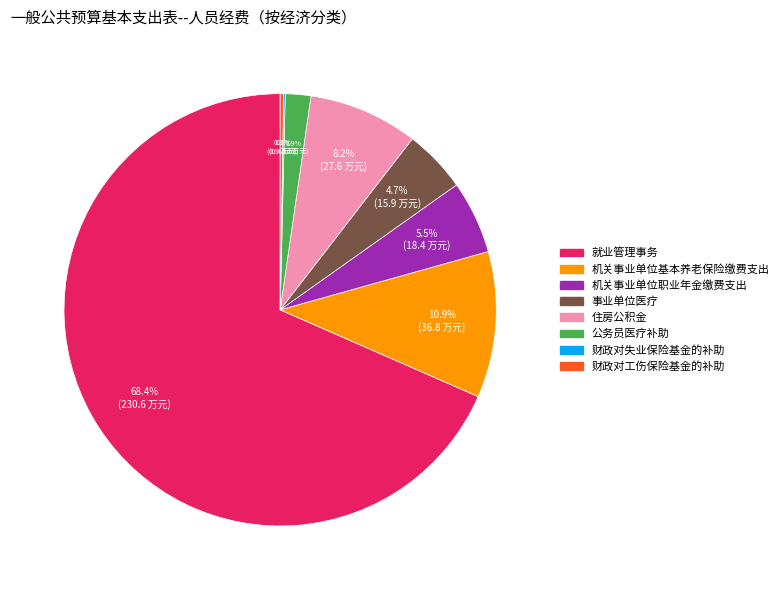

Does 就业管理事务 represent more than half of the total?

Yes